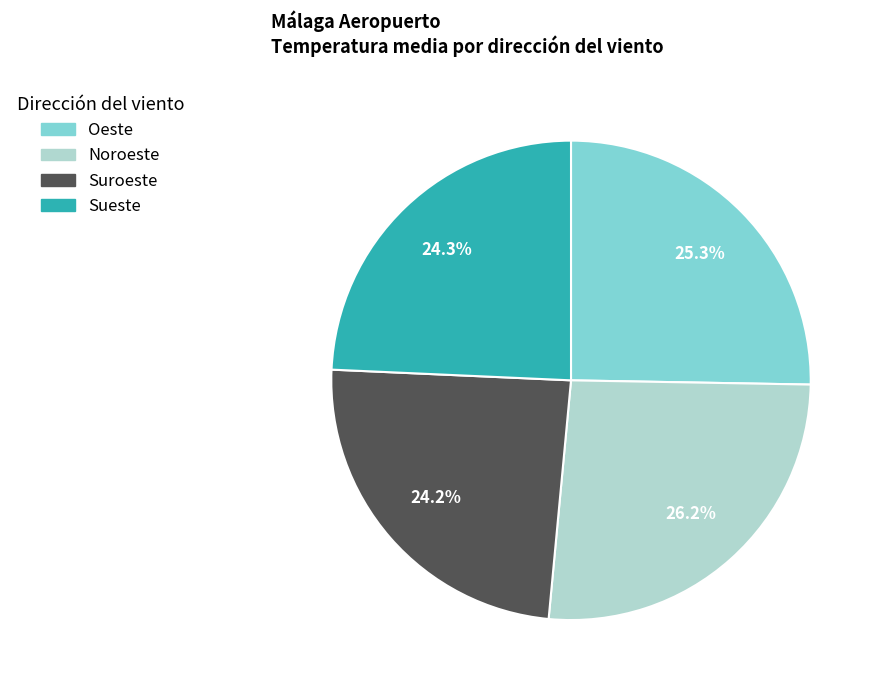

To the nearest percent, what is the difference between the largest and smallest slice percentages?

2%